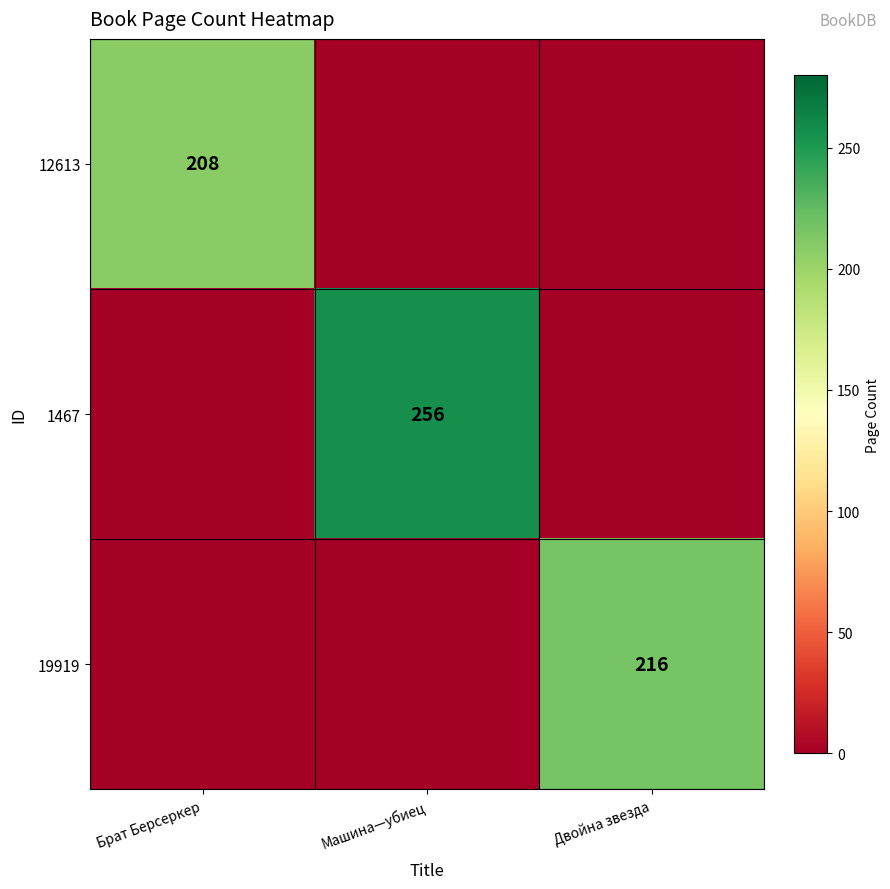

Which series changed the most between Брат Берсеркер and Машина—убиец?

1467